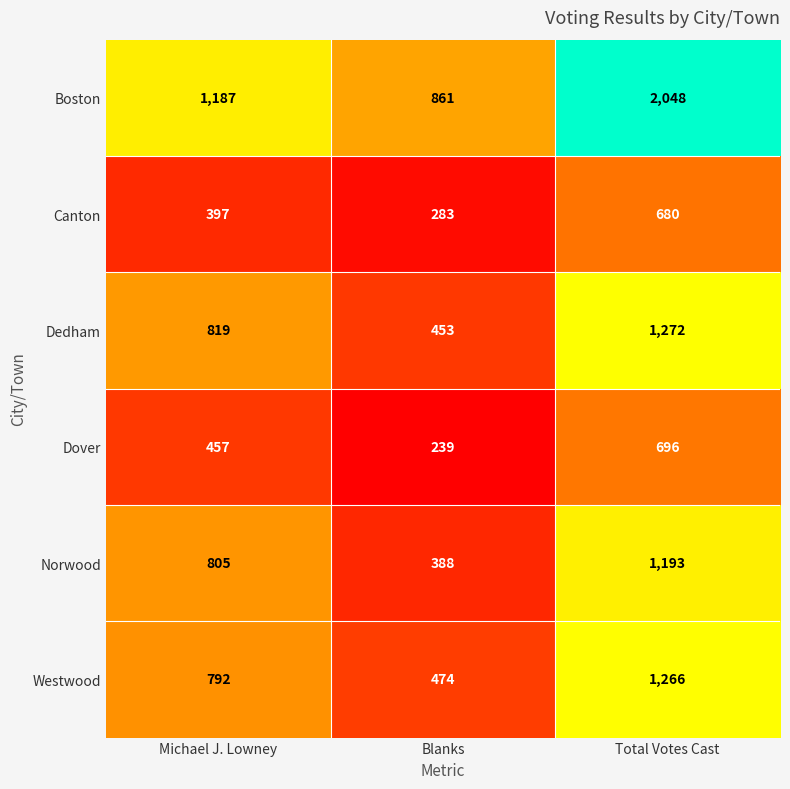

What is the difference between the second highest and minimum values in the Dedham series?

366